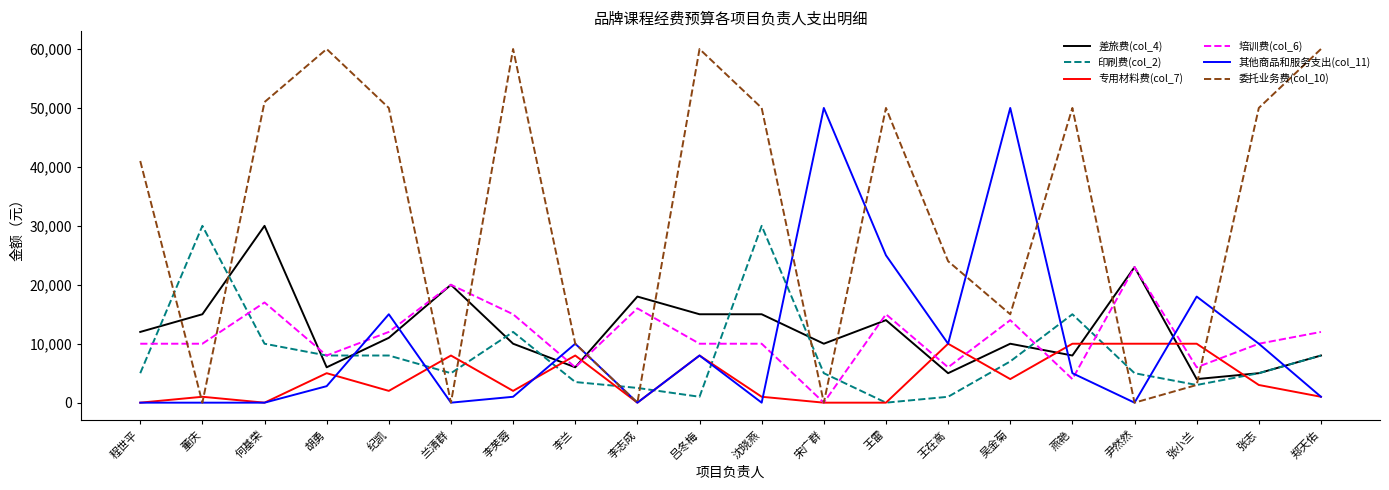

How many lines are shown in the chart?

6